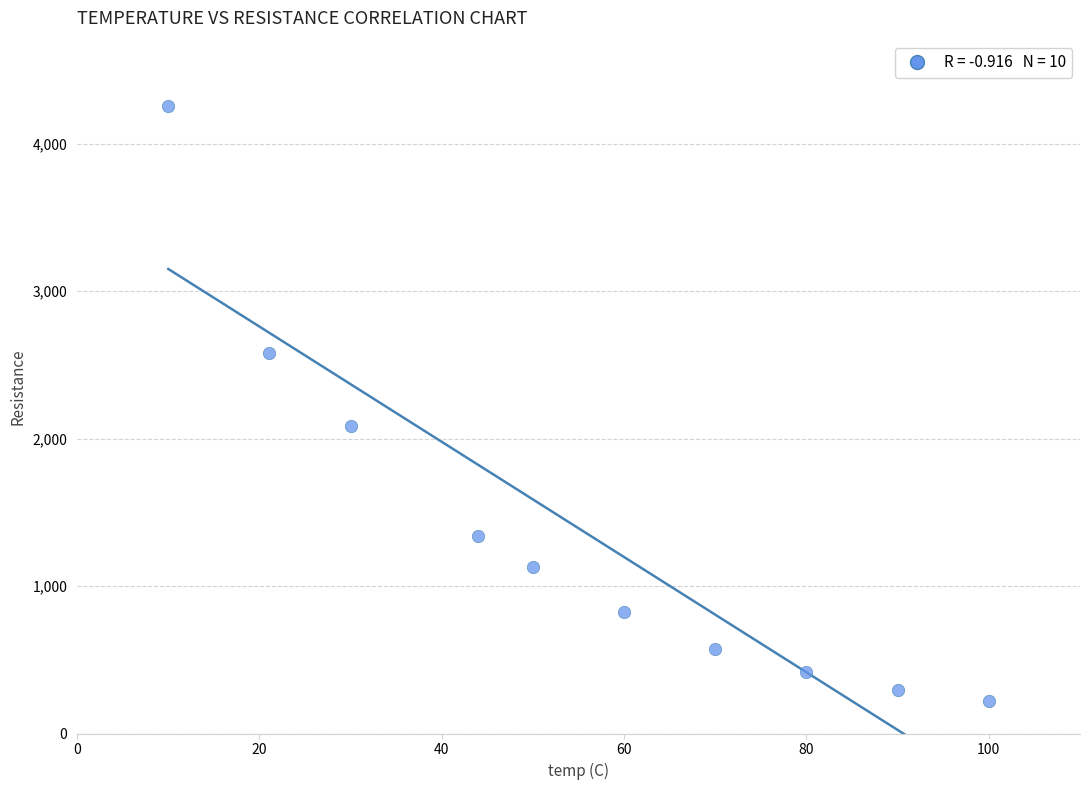

What Y value in the scatter plot is closest to 2240?

2089